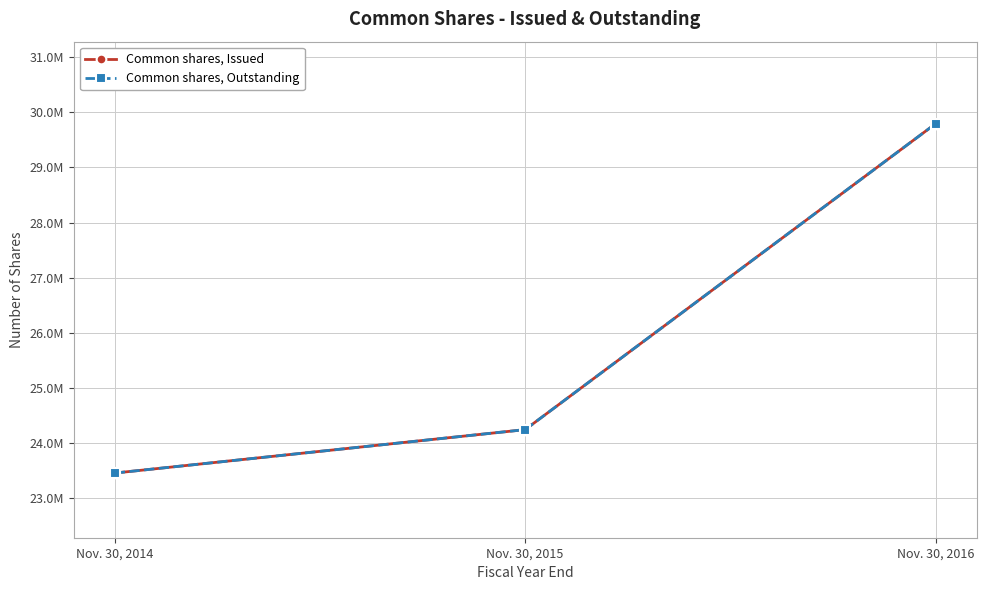

Does the chart have visible grid lines?

Yes